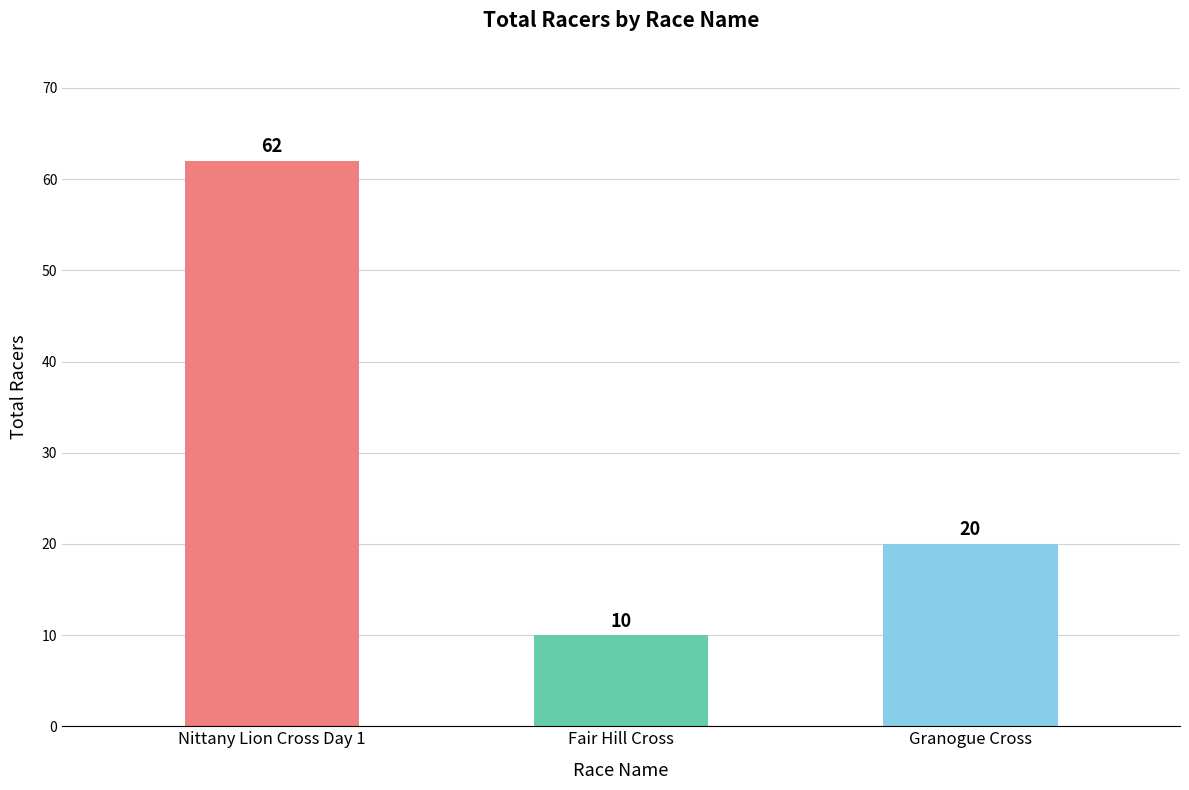

Approximately how many times larger is the value at Fair Hill Cross compared to Nittany Lion Cross Day 1?

0.2